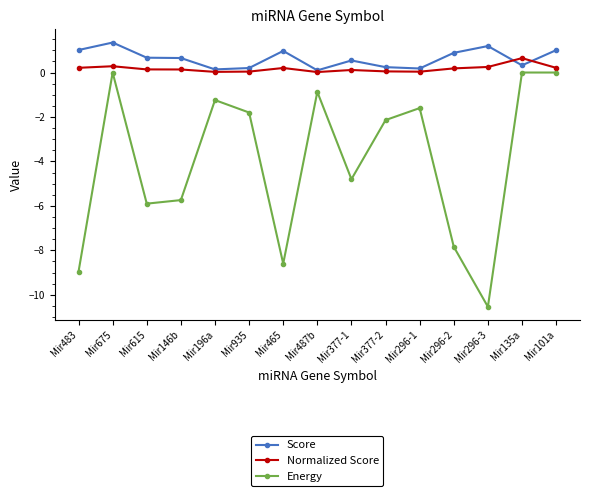

What is the difference between the Score values at Mir101a and Mir615?

0.3